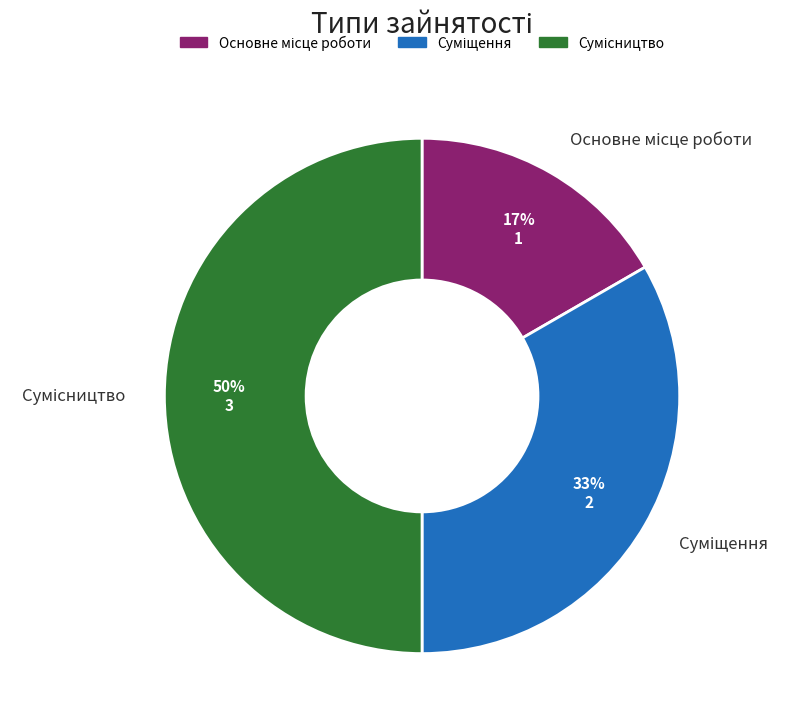

To the nearest percent, what is the difference between the largest and smallest slice percentages?

33%